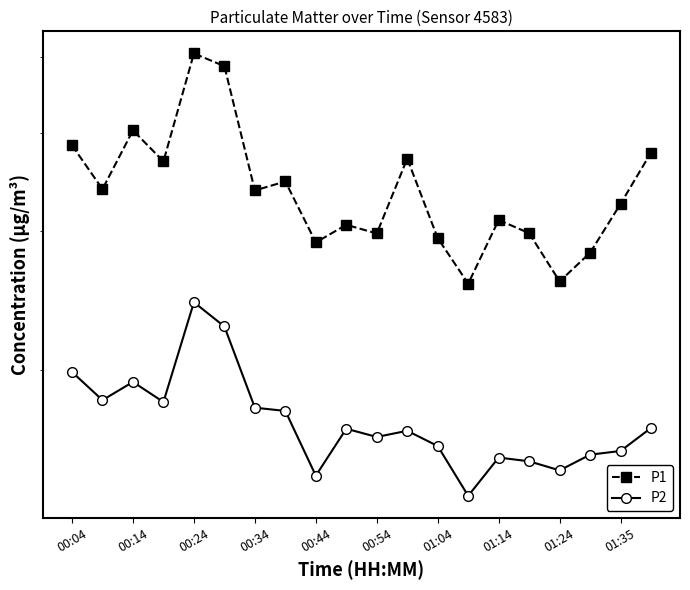

Is the value of P2 at 01:35 greater than the value of P1 at 00:04?

No